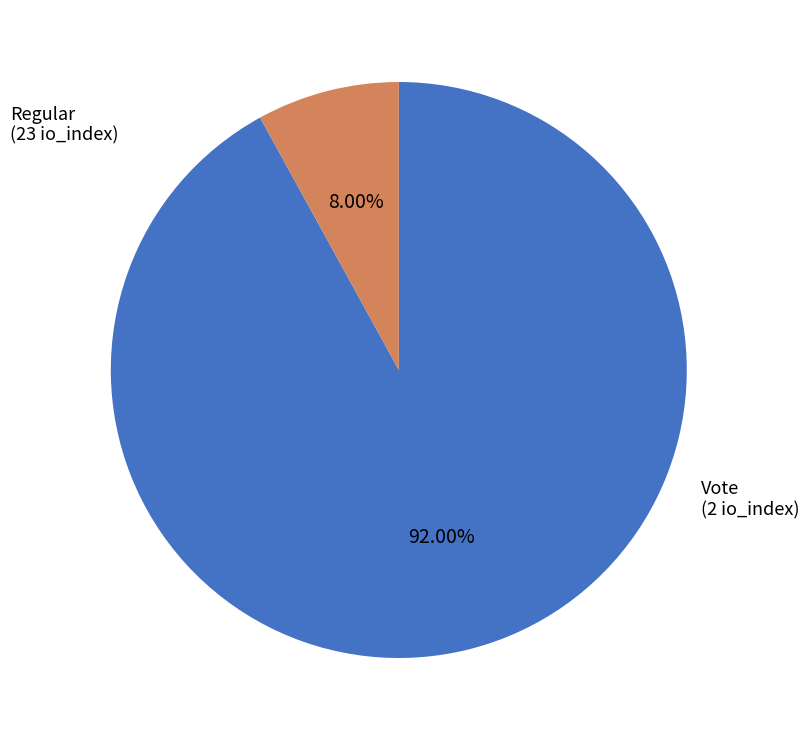

Which has a higher value, Vote or Regular?

Regular